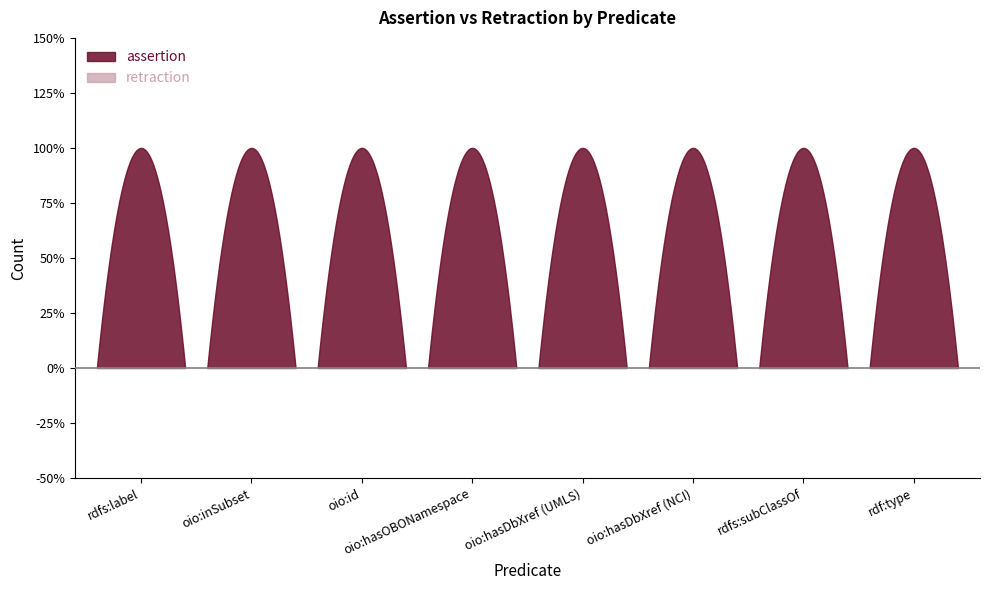

True or false: retraction and assertion intersect in this chart.

False